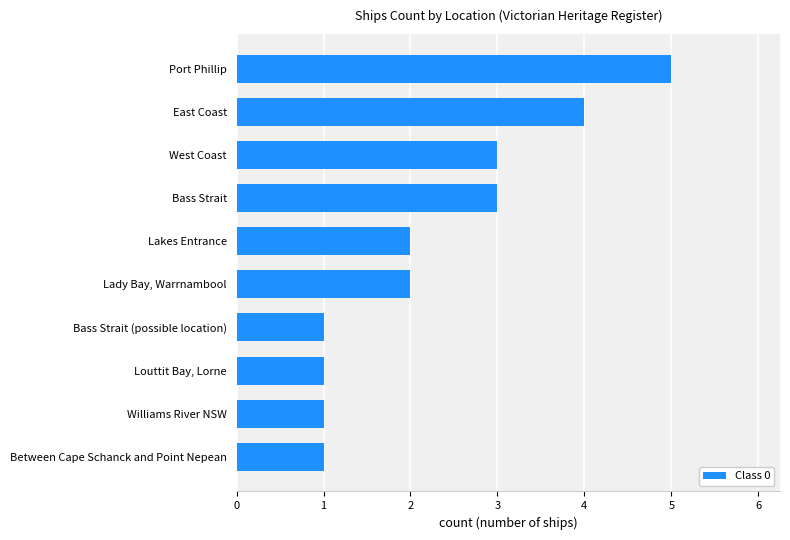

How many data points does each series have?

10